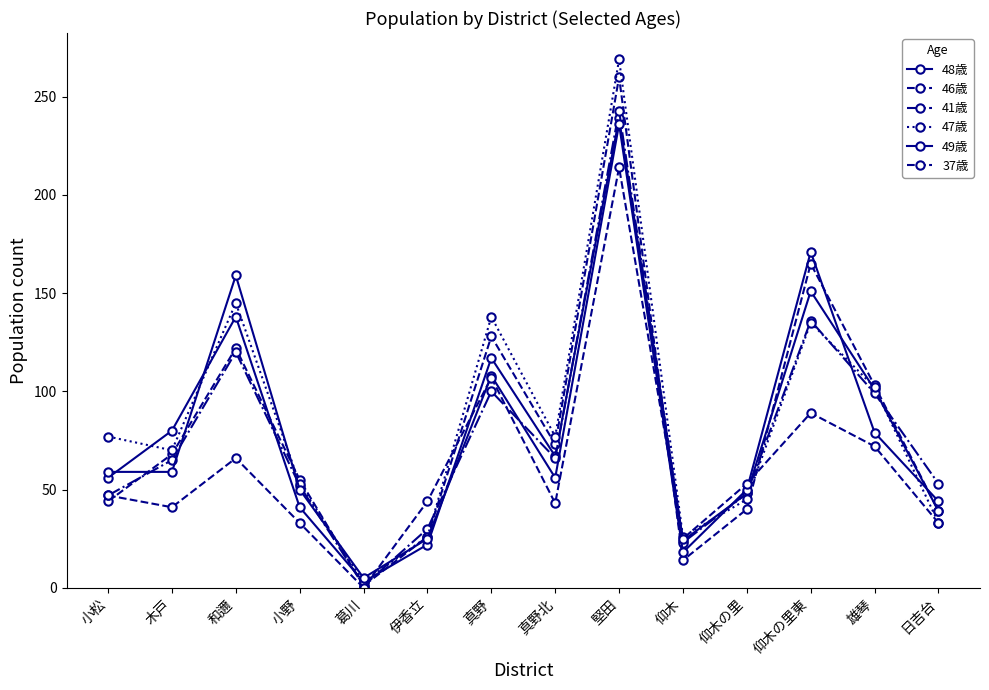

At how many categories does at least one series exceed 135?

4